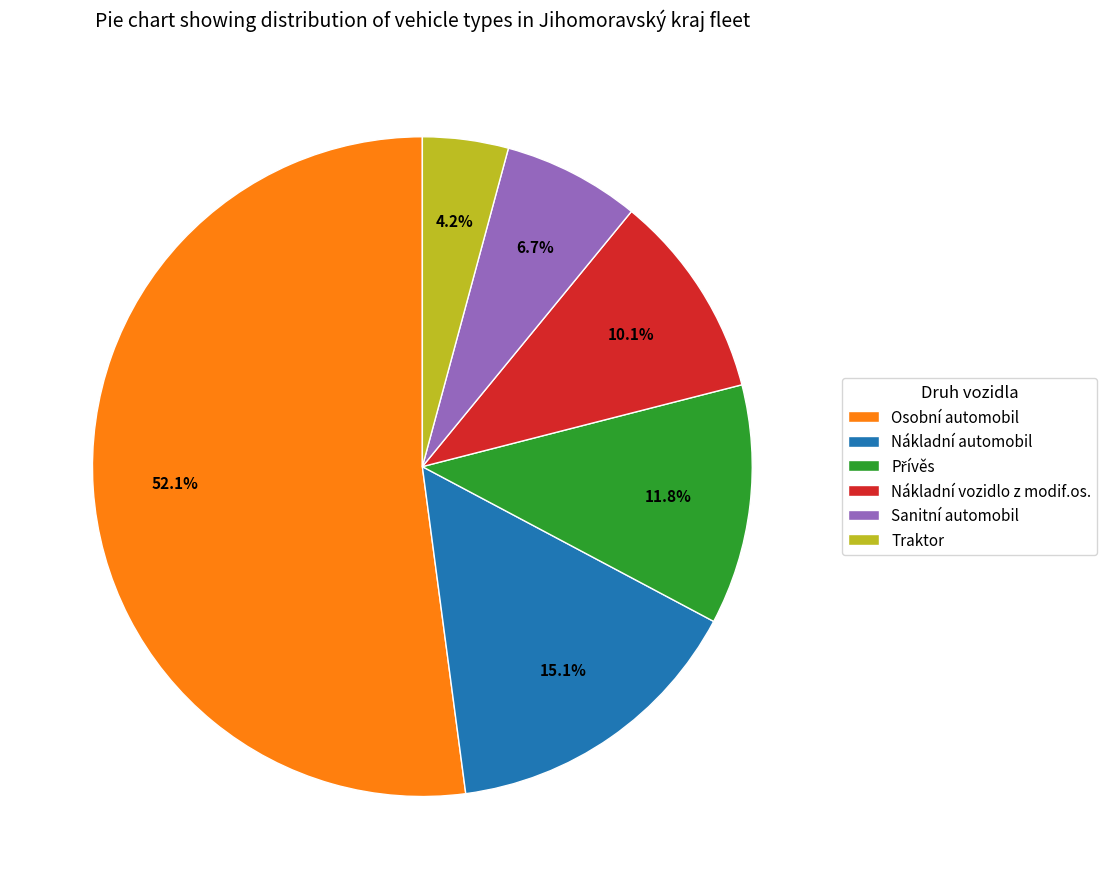

What is the ratio of the value at Nákladní automobil to the value at Nákladní vozidlo z modif.os.?

1.5